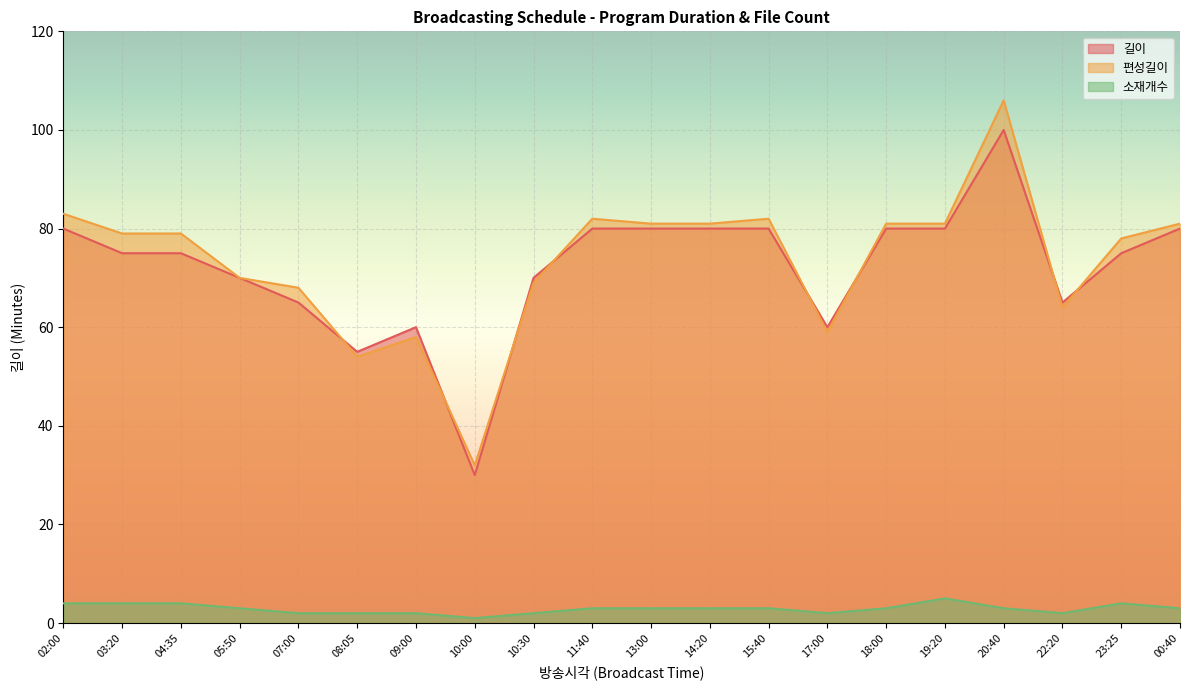

At how many categories does at least one series exceed 37?

19